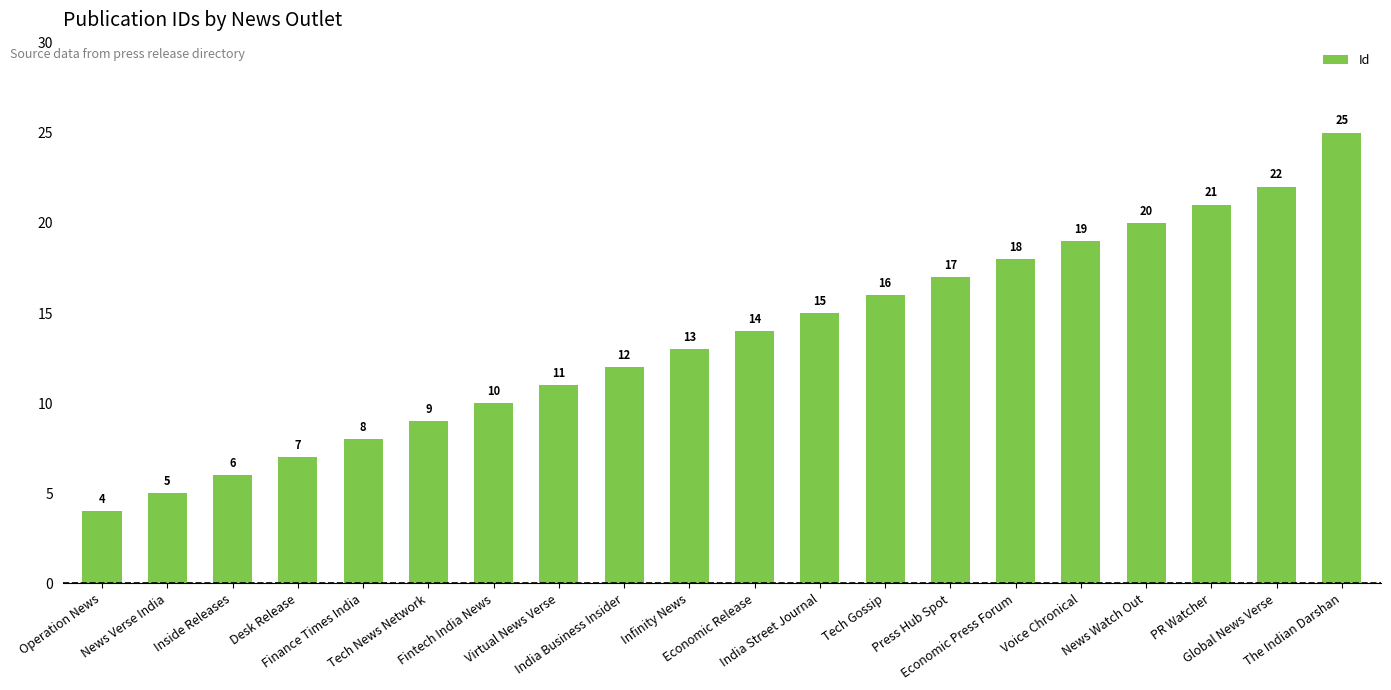

Which label corresponds to the smallest value in the chart?

Operation News